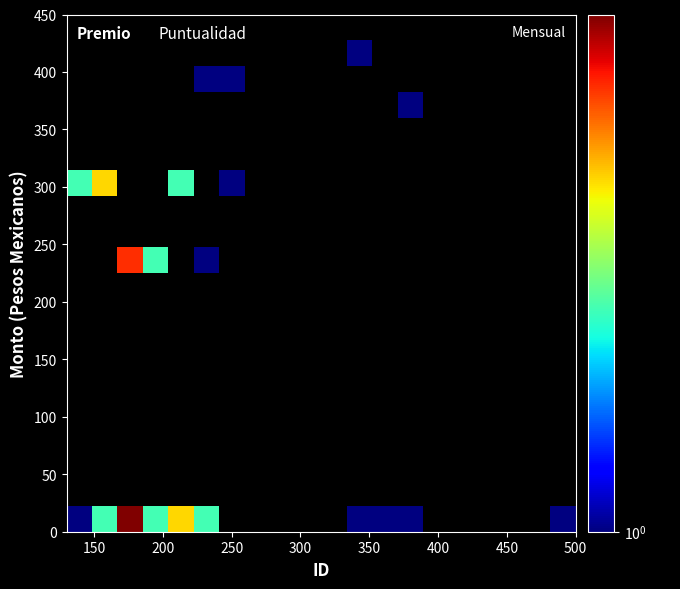

How many series are shown in this chart?

20